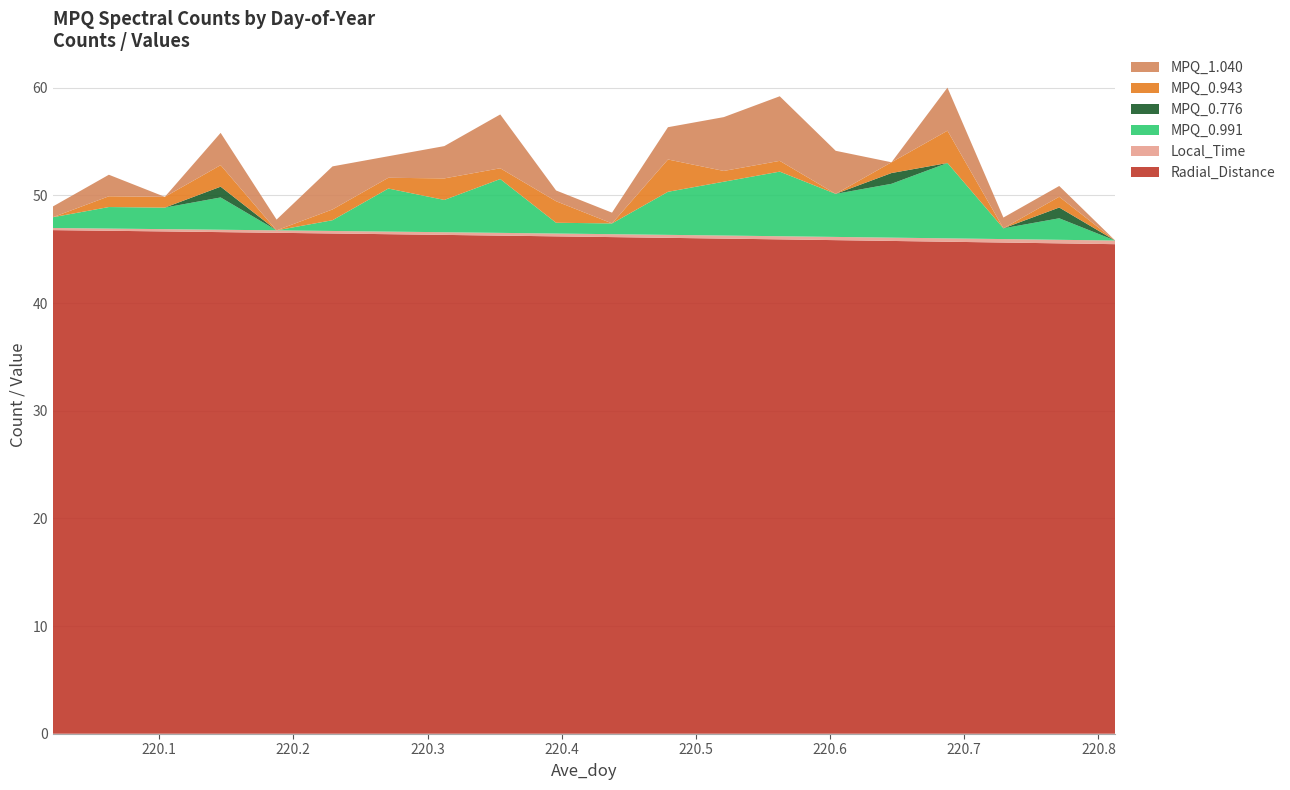

Reading left to right, what are all the values shown in this chart?

Radial_Distance: 220.0208=46.8	220.0625=46.7	220.1042=46.7	220.1458=46.6	220.1875=46.5	220.2292=46.5	220.2708=46.4	220.3125=46.3	220.3542=46.3	220.3958=46.2	220.4375=46.1	220.4792=46.1	220.5208=46.0	220.5625=45.9	220.6042=45.8	220.6458=45.8	220.6875=45.7	220.7292=45.6	220.7708=45.6	220.8125=45.5
Local_Time: 220.0208=0.2	220.0625=0.2	220.1042=0.2	220.1458=0.2	220.1875=0.2	220.2292=0.2	220.2708=0.2	220.3125=0.2	220.3542=0.3	220.3958=0.3	220.4375=0.3	220.4792=0.3	220.5208=0.3	220.5625=0.3	220.6042=0.3	220.6458=0.3	220.6875=0.3	220.7292=0.3	220.7708=0.3	220.8125=0.3
MPQ_0.991: 220.0208=1.0	220.0625=2.0	220.1042=2.0	220.1458=3.0	220.1875=0.0	220.2292=1.0	220.2708=4.0	220.3125=3.0	220.3542=5.0	220.3958=1.0	220.4375=1.0	220.4792=4.0	220.5208=5.0	220.5625=6.0	220.6042=4.0	220.6458=5.0	220.6875=7.0	220.7292=1.0	220.7708=2.0	220.8125=0.0
MPQ_0.776: 220.0208=0.0	220.0625=0.0	220.1042=0.0	220.1458=1.0	220.1875=0.0	220.2292=0.0	220.2708=0.0	220.3125=0.0	220.3542=0.0	220.3958=0.0	220.4375=0.0	220.4792=0.0	220.5208=0.0	220.5625=0.0	220.6042=0.0	220.6458=1.0	220.6875=0.0	220.7292=0.0	220.7708=1.0	220.8125=0.0
MPQ_0.943: 220.0208=0.0	220.0625=1.0	220.1042=1.0	220.1458=2.0	220.1875=0.0	220.2292=1.0	220.2708=1.0	220.3125=2.0	220.3542=1.0	220.3958=2.0	220.4375=0.0	220.4792=3.0	220.5208=1.0	220.5625=1.0	220.6042=0.0	220.6458=1.0	220.6875=3.0	220.7292=0.0	220.7708=1.0	220.8125=0.0
MPQ_1.040: 220.0208=1.0	220.0625=2.0	220.1042=0.0	220.1458=3.0	220.1875=1.0	220.2292=4.0	220.2708=2.0	220.3125=3.0	220.3542=5.0	220.3958=1.0	220.4375=1.0	220.4792=3.0	220.5208=5.0	220.5625=6.0	220.6042=4.0	220.6458=0.0	220.6875=4.0	220.7292=1.0	220.7708=1.0	220.8125=0.0